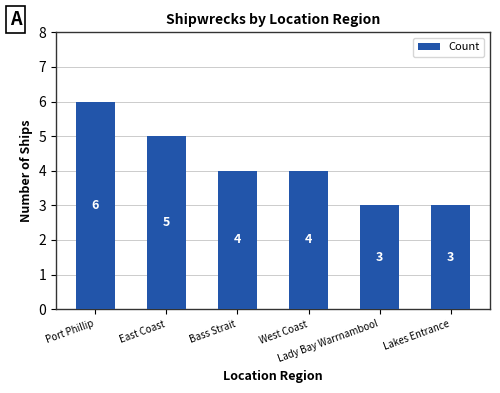

What is the label of the 4th bar from the left?

West Coast